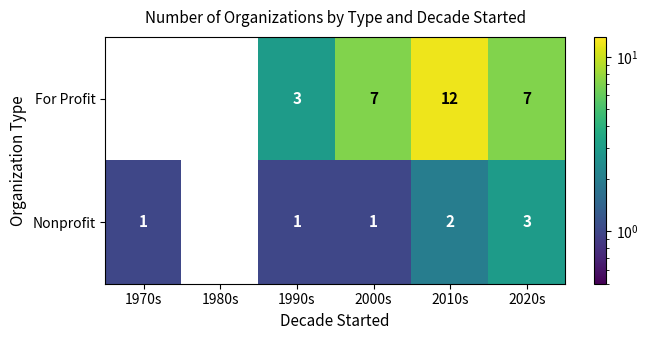

At which category is the sum across all series the highest?

2010s